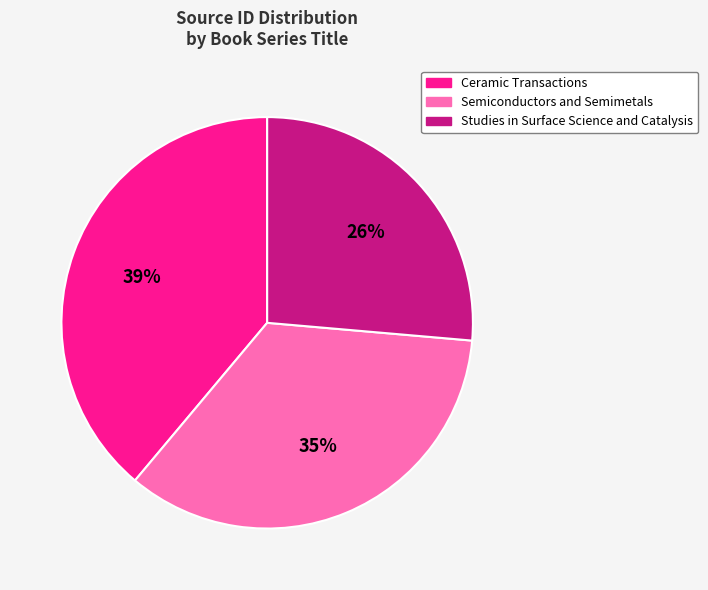

Between Semiconductors and Semimetals and Studies in Surface Science and Catalysis, which is larger?

Semiconductors and Semimetals